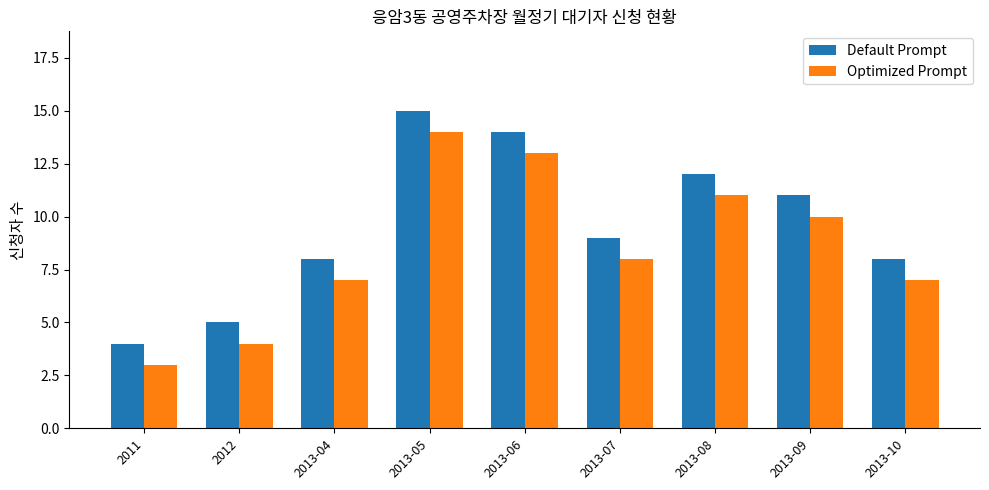

At which label is Optimized Prompt closest to 8?

2013-07